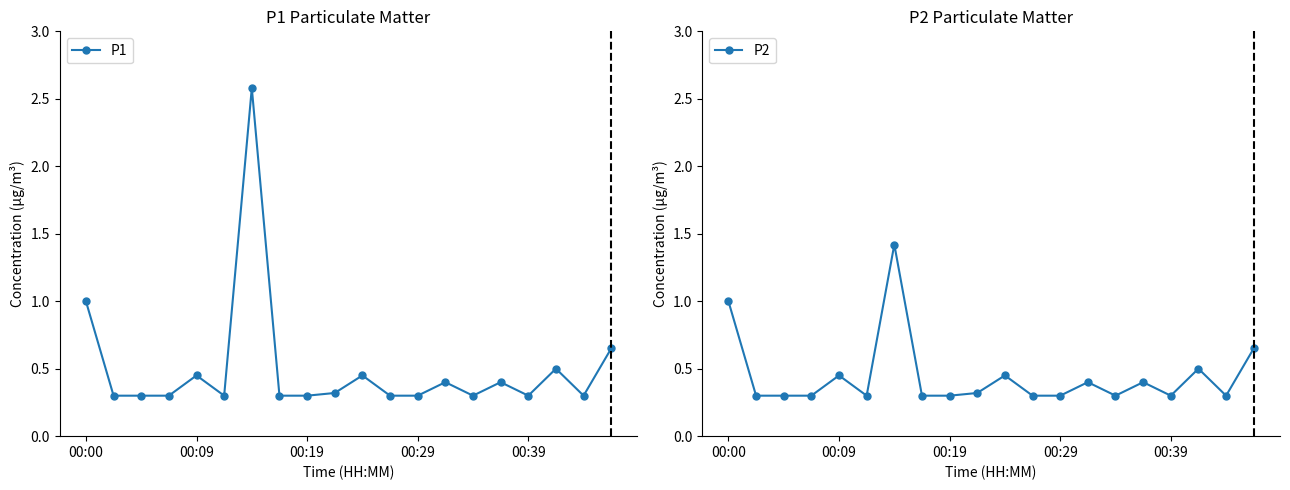

At which category does the chart reach its peak across all series?

6